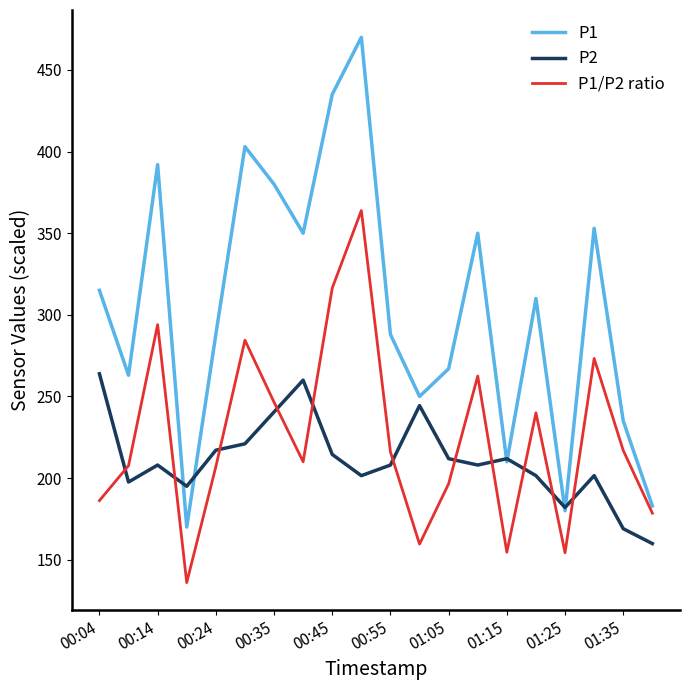

List the series in order of their overall mean, lowest first.

P2, P1/P2 ratio, P1